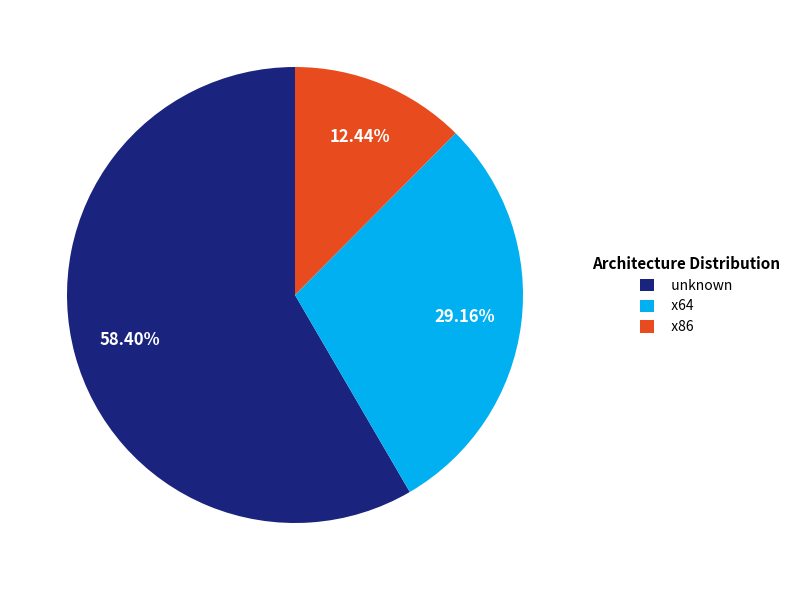

Do x86 and unknown together represent more than half of the pie?

Yes